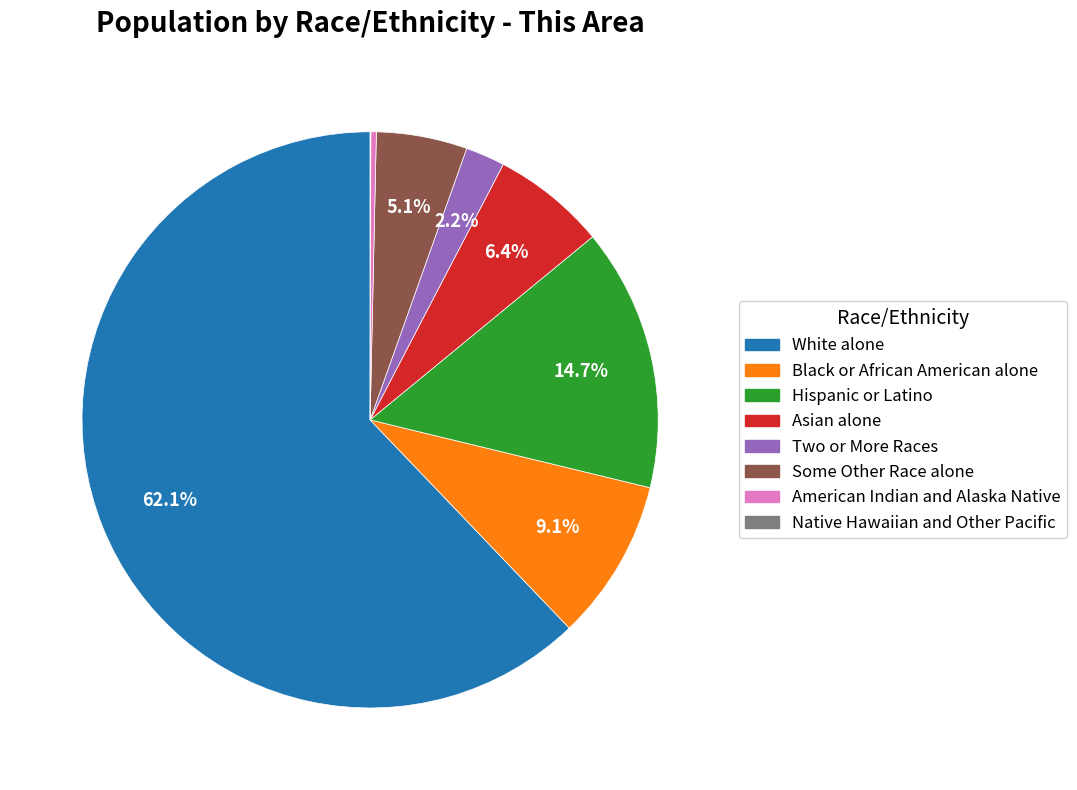

Approximately how many times larger is the value at Two or More Races compared to Some Other Race alone?

0.4